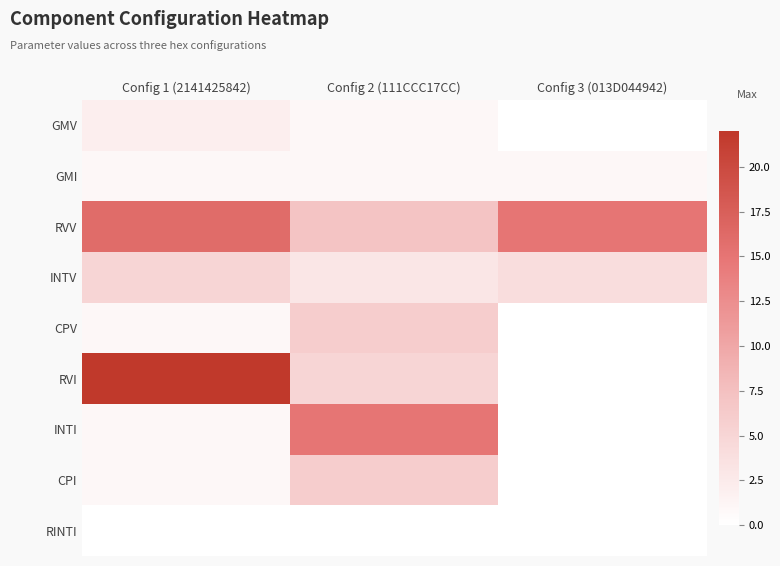

List the series in order of their peak value, lowest first.

RINTI, GMI, GMV, INTV, CPV, CPI, INTI, RVV, RVI